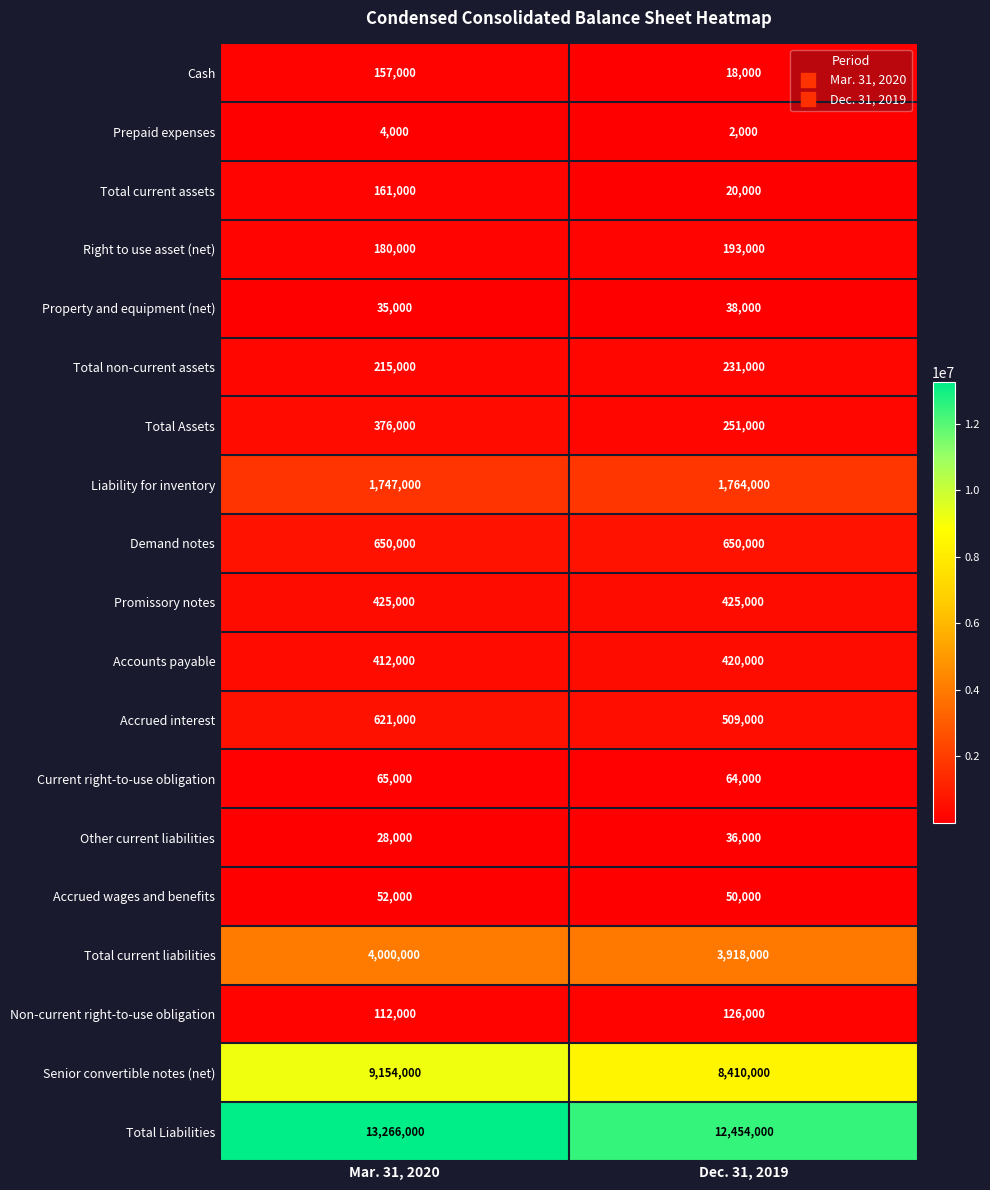

Is it true that Other current liabilities equals 28000 at Mar. 31, 2020?

True